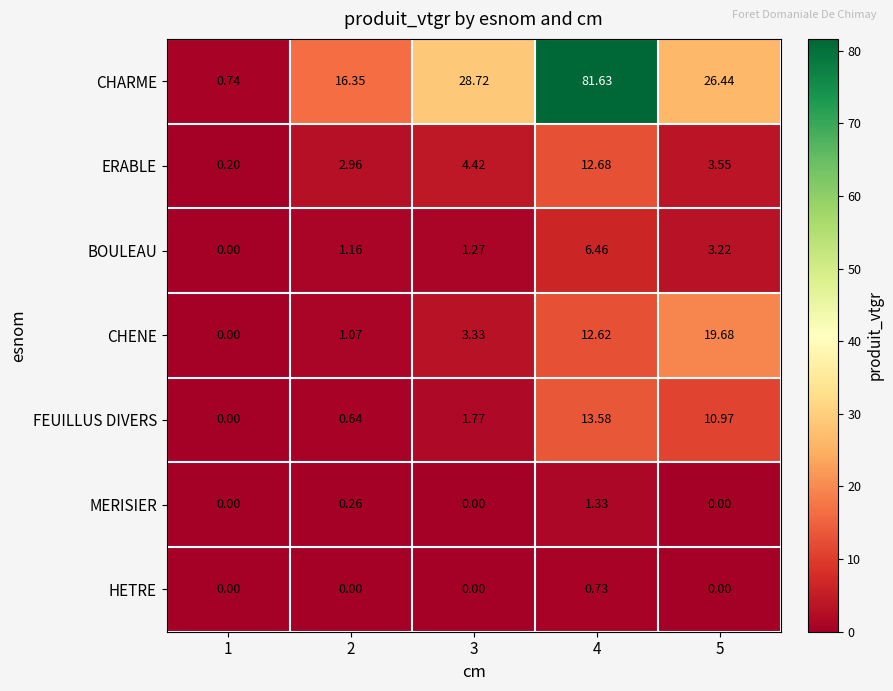

At how many categories does at least one series exceed 13?

4